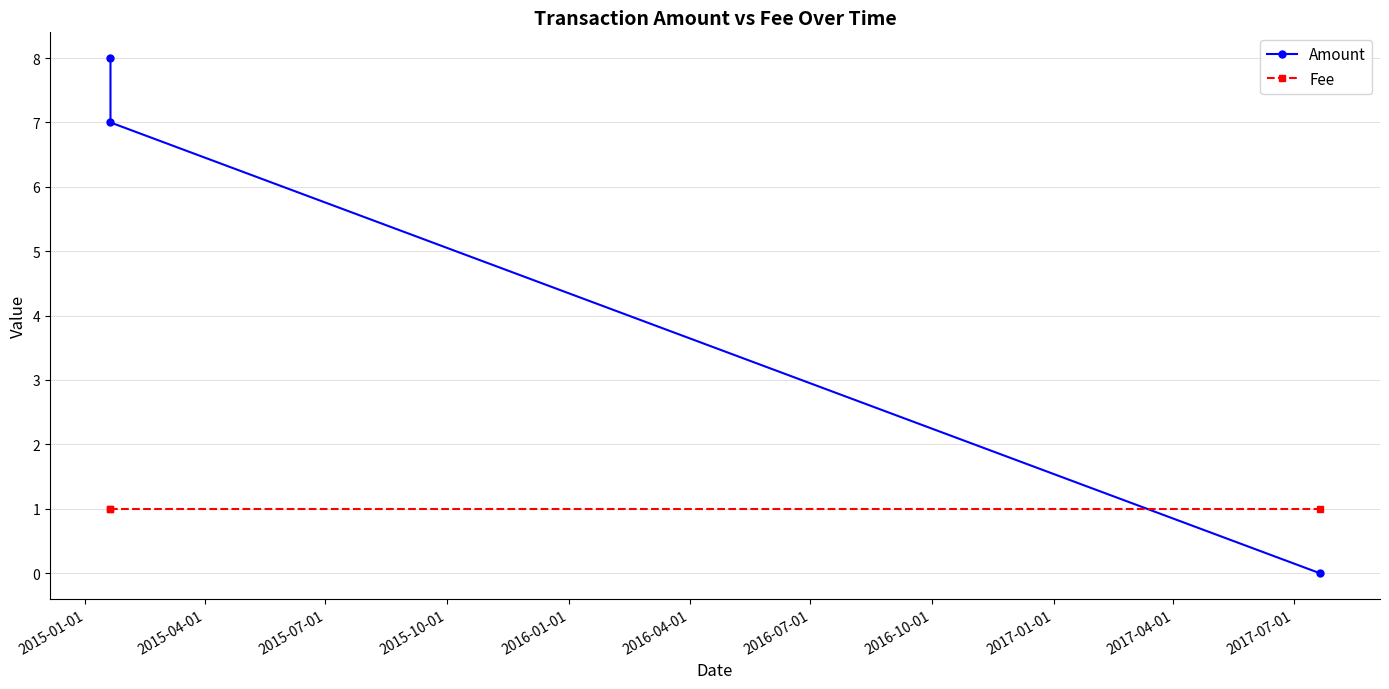

How many values in the Amount series are below 7?

1